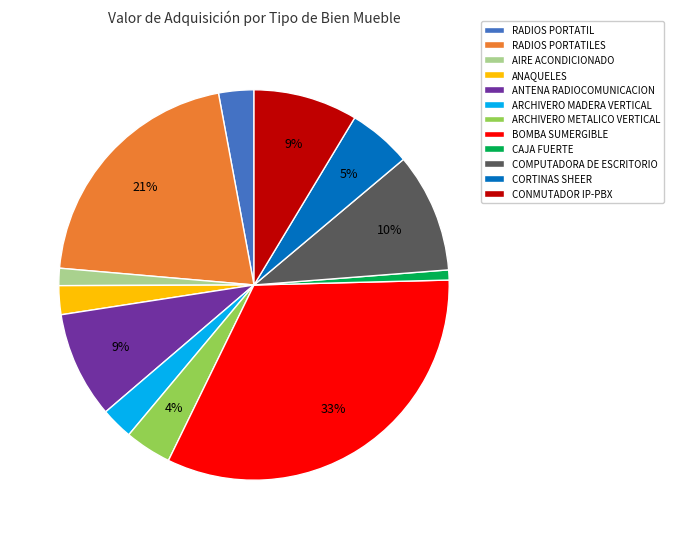

What is the largest slice in the pie chart?

BOMBA SUMERGIBLE